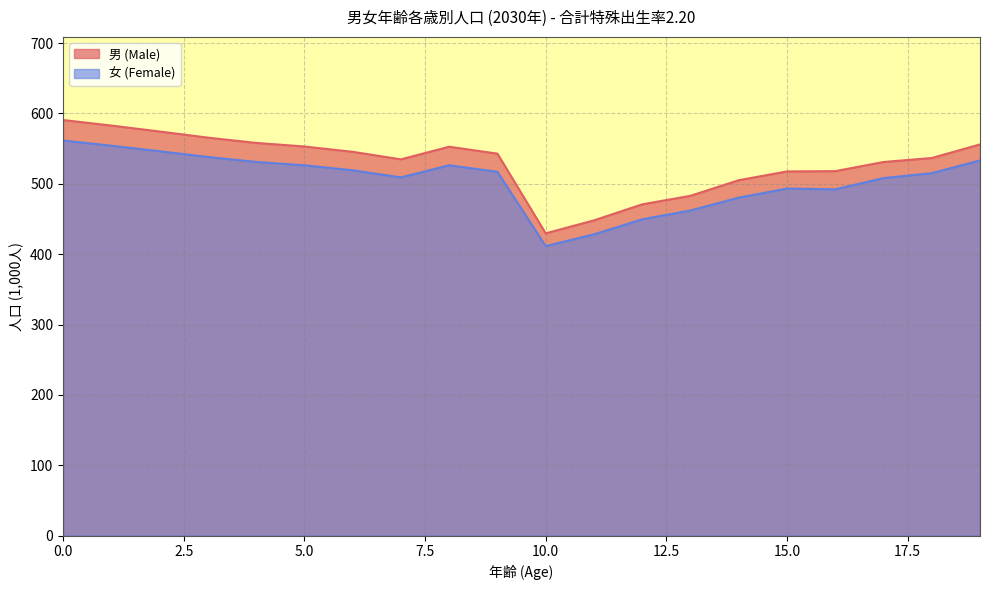

Reading left to right, list all the values displayed in this chart.

男 (Male): 590.7	582.8	574.4	565.6	558.1	553.0	545.5	534.8	552.7	542.9	429.7	448.1	470.9	483.0	505.1	517.6	518.0	531.0	536.7	556.0
女 (Female): 561.6	554.2	546.3	538.2	531.1	526.4	519.3	509.1	526.3	517.1	411.6	428.2	449.6	462.1	480.4	493.3	492.1	508.2	515.2	533.3